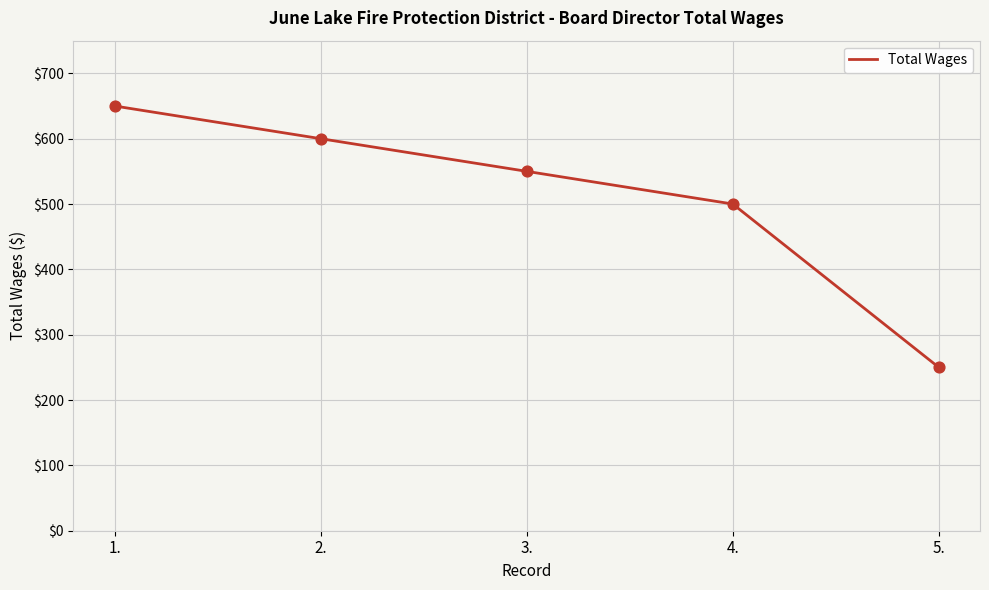

What is the ratio of the value at 3. to the value at 1.?

0.8